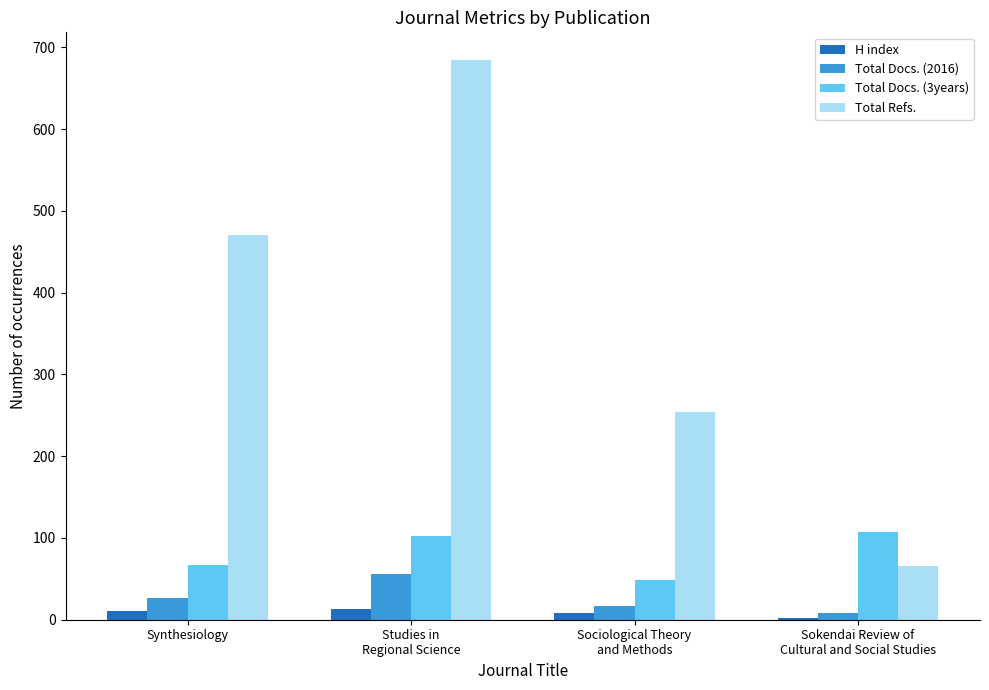

What is the sum of all Total Docs. (2016) values?

107